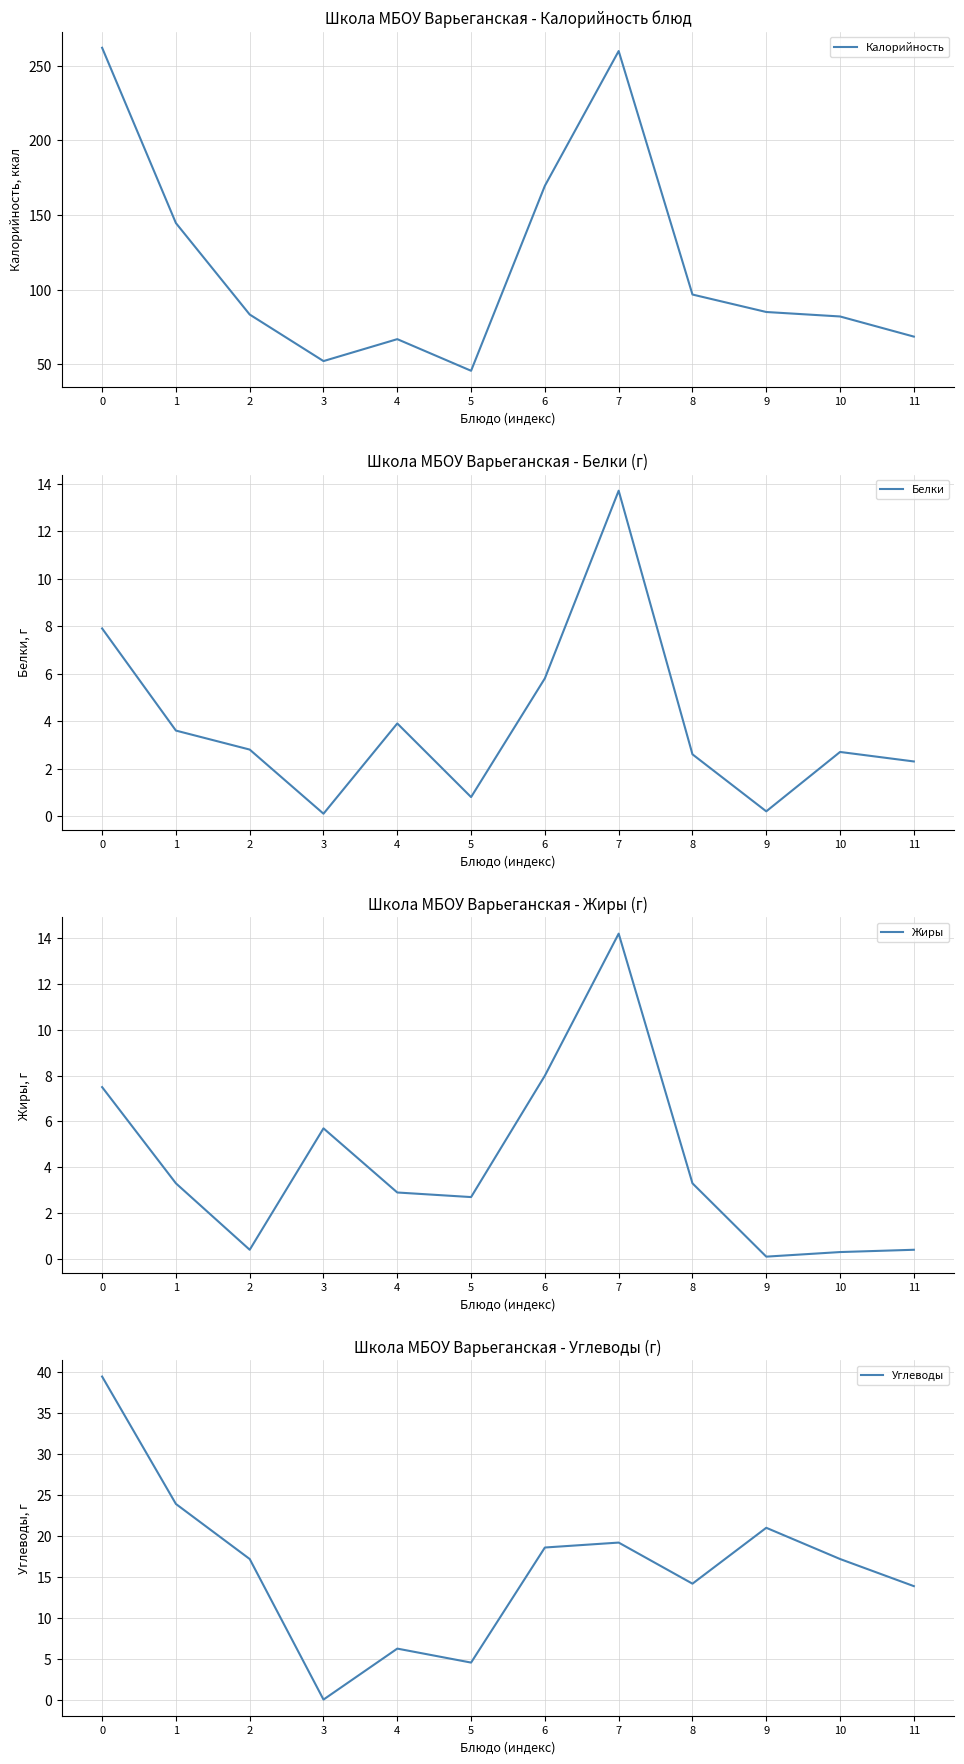

Reading right to left, list all the values displayed in this chart.

Калорийность: 68.5	82.0	85.0	96.7	259.9	169.6	45.6	66.8	52.1	83.3	144.6	262.1
Белки: 2.3	2.7	0.2	2.6	13.7	5.8	0.8	3.9	0.1	2.8	3.6	7.9
Жиры: 0.4	0.3	0.1	3.3	14.2	8.0	2.7	2.9	5.7	0.4	3.3	7.5
Углеводы: 13.9	17.2	21.0	14.2	19.2	18.6	4.6	6.3	0.1	17.2	23.9	39.4